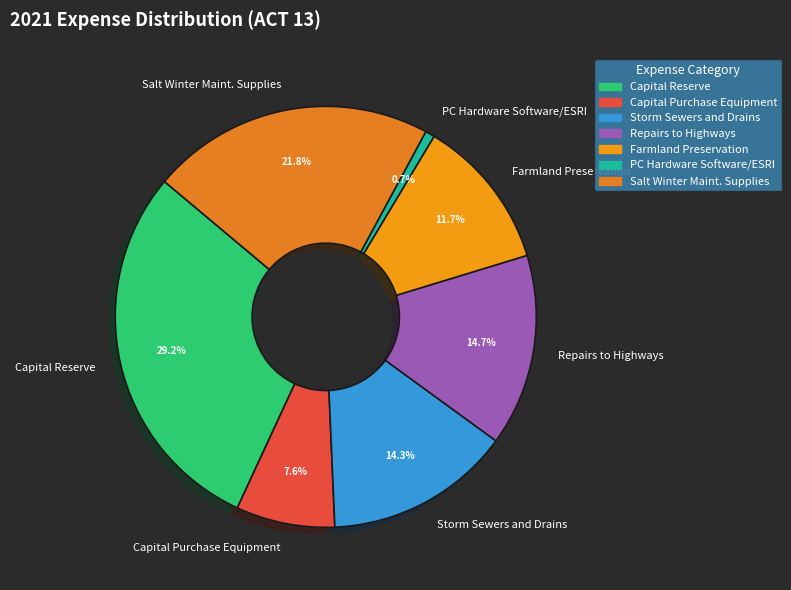

Approximately how many times larger is the value at Capital Purchase Equipment compared to PC Hardware Software/ESRI?

10.6